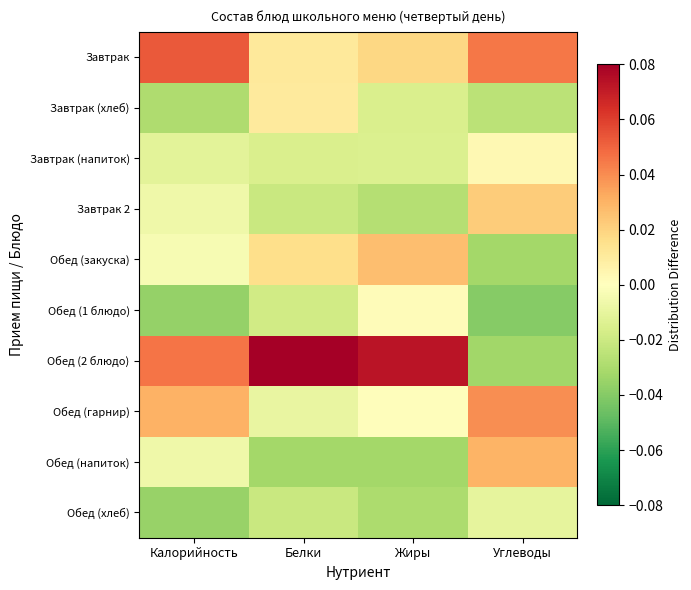

Reading left to right, extract all data points from this chart.

Завтрак: Калорийность=0.1	Белки=0.0	Жиры=0.0	Углеводы=0.0
Завтрак (хлеб): Калорийность=-0.0	Белки=0.0	Жиры=-0.0	Углеводы=-0.0
Завтрак (напиток): Калорийность=-0.0	Белки=-0.0	Жиры=-0.0	Углеводы=0.0
Завтрак 2: Калорийность=-0.0	Белки=-0.0	Жиры=-0.0	Углеводы=0.0
Обед (закуска): Калорийность=-0.0	Белки=0.0	Жиры=0.0	Углеводы=-0.0
Обед (1 блюдо): Калорийность=-0.0	Белки=-0.0	Жиры=0.0	Углеводы=-0.0
Обед (2 блюдо): Калорийность=0.0	Белки=0.1	Жиры=0.1	Углеводы=-0.0
Обед (гарнир): Калорийность=0.0	Белки=-0.0	Жиры=0.0	Углеводы=0.0
Обед (напиток): Калорийность=-0.0	Белки=-0.0	Жиры=-0.0	Углеводы=0.0
Обед (хлеб): Калорийность=-0.0	Белки=-0.0	Жиры=-0.0	Углеводы=-0.0